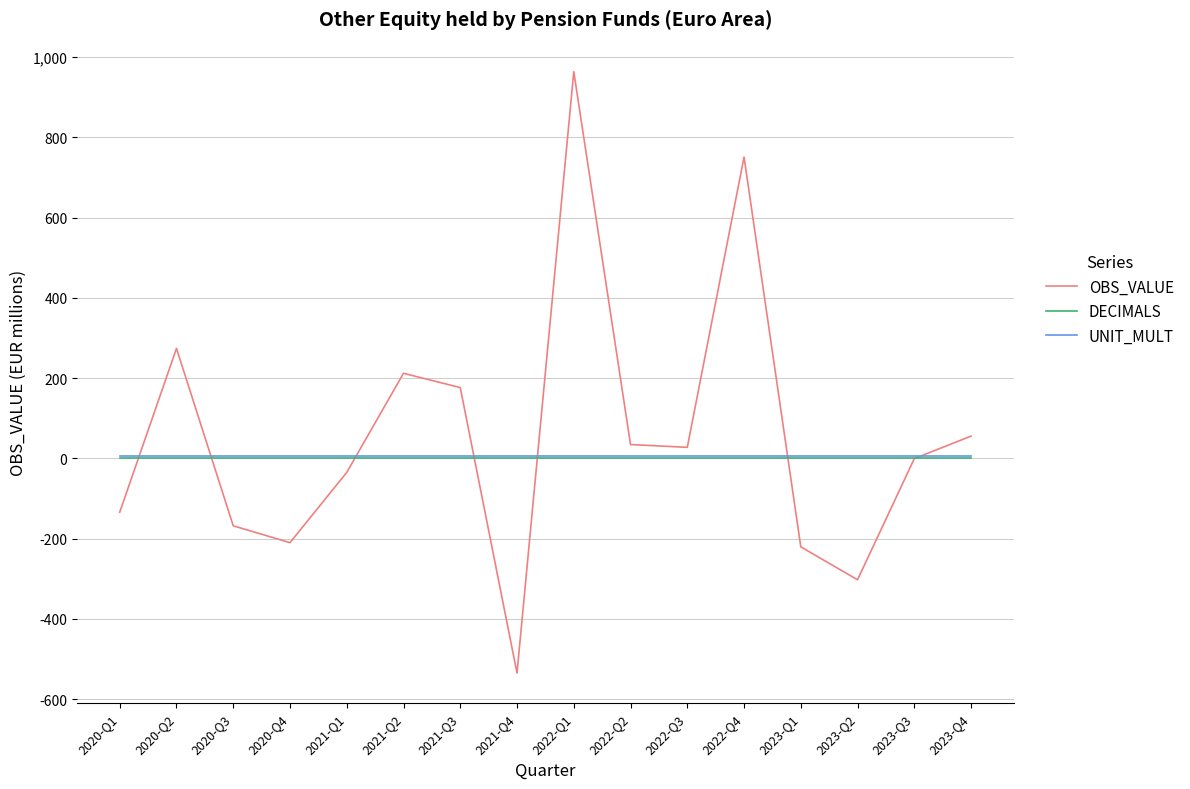

The value of OBS_VALUE at 2020-Q4 is -210.0. True or false?

True